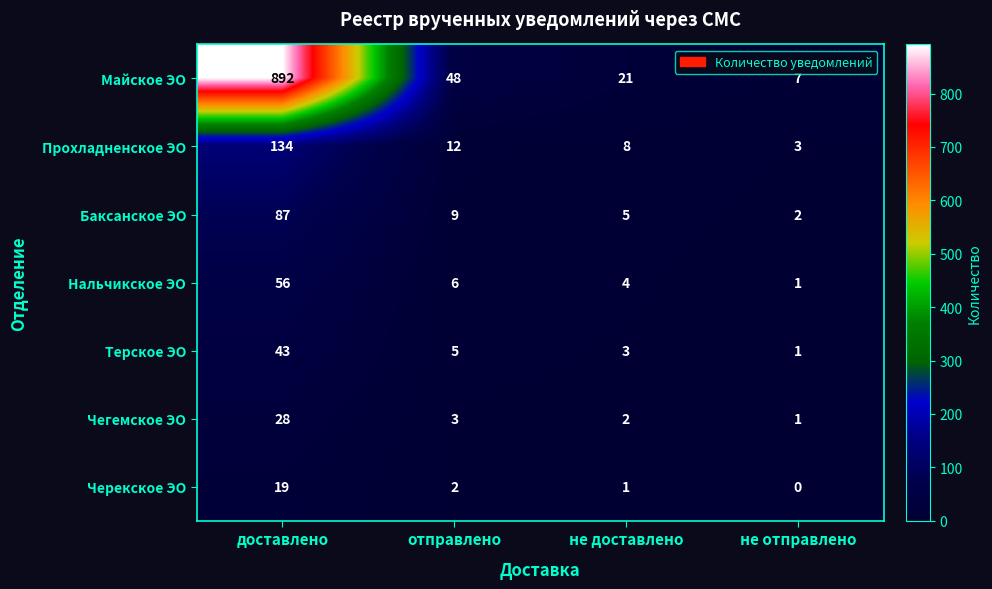

Which series changed the most between доставлено and не доставлено?

Майское ЭО